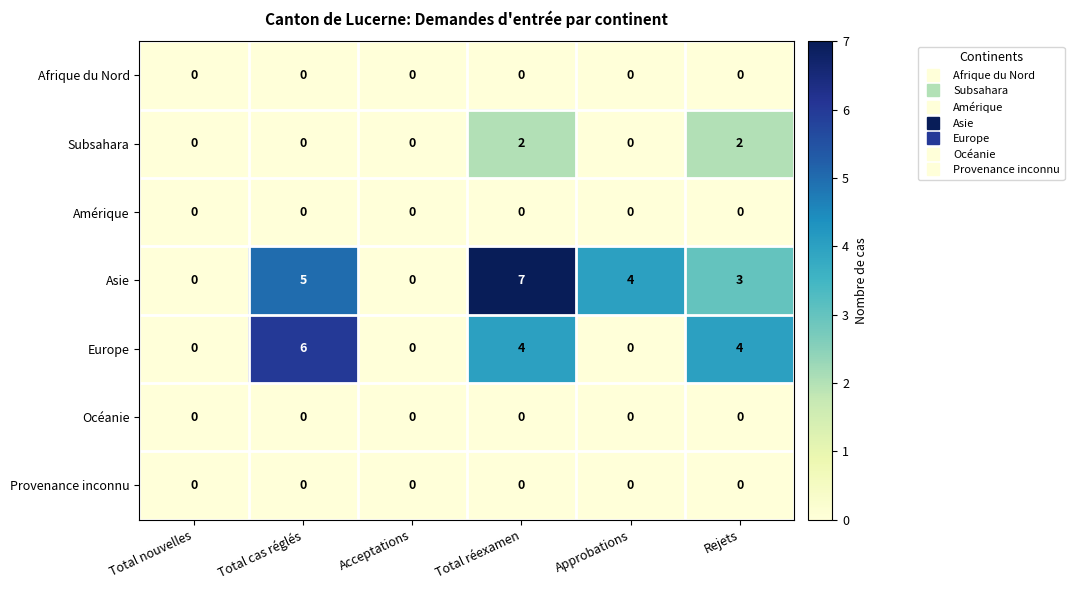

Which series changed the most between Total nouvelles and Total réexamen?

Asie